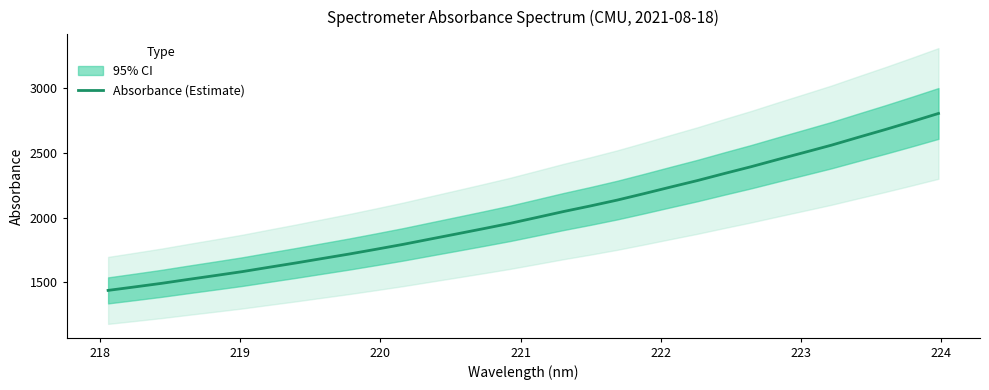

How many series are shown in this chart?

1